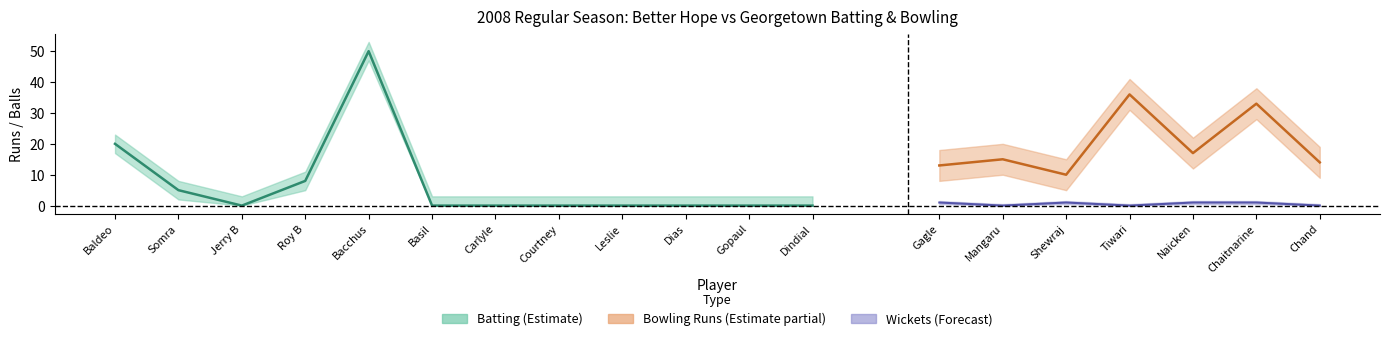

At which category does Balls reach its first local peak?

Aleem Bacchus